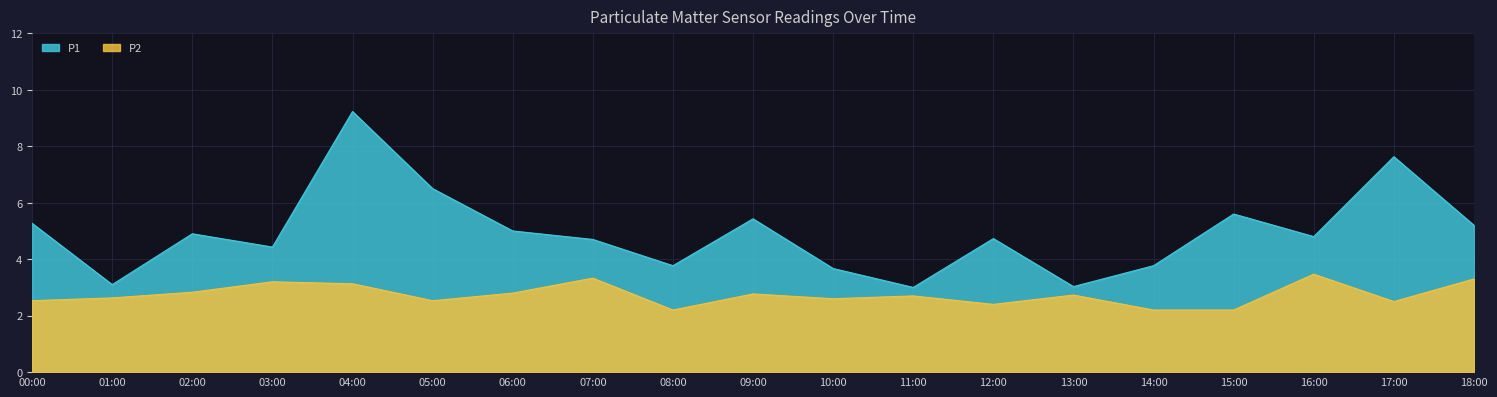

What is the smallest value displayed?

2.2